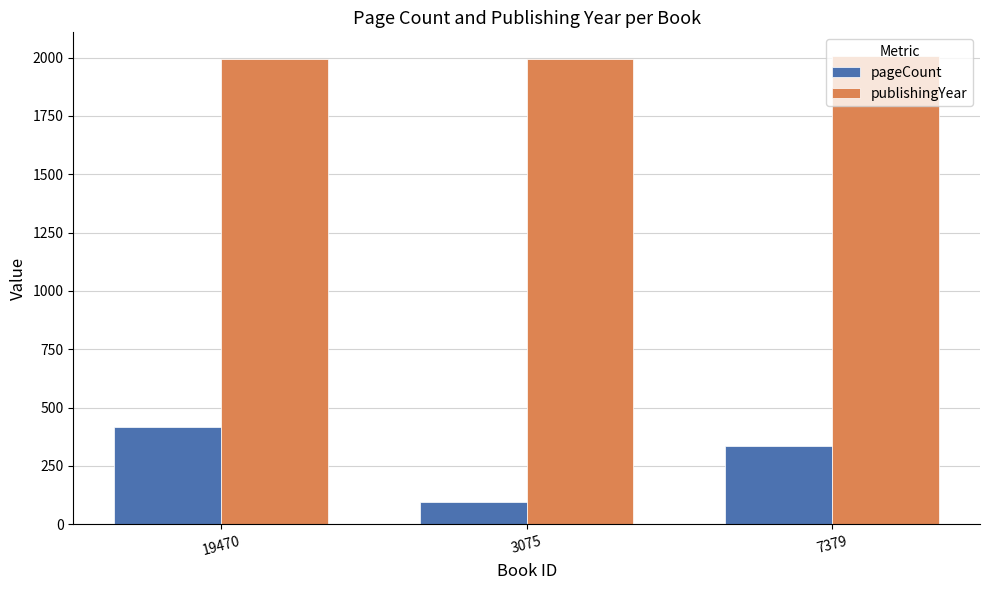

The value of pageCount at 19470 is 416. True or false?

True